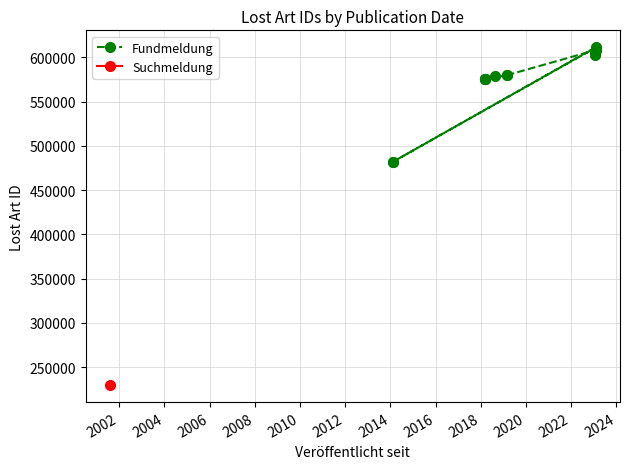

True or false: the data shows 260605 at 2010.

False